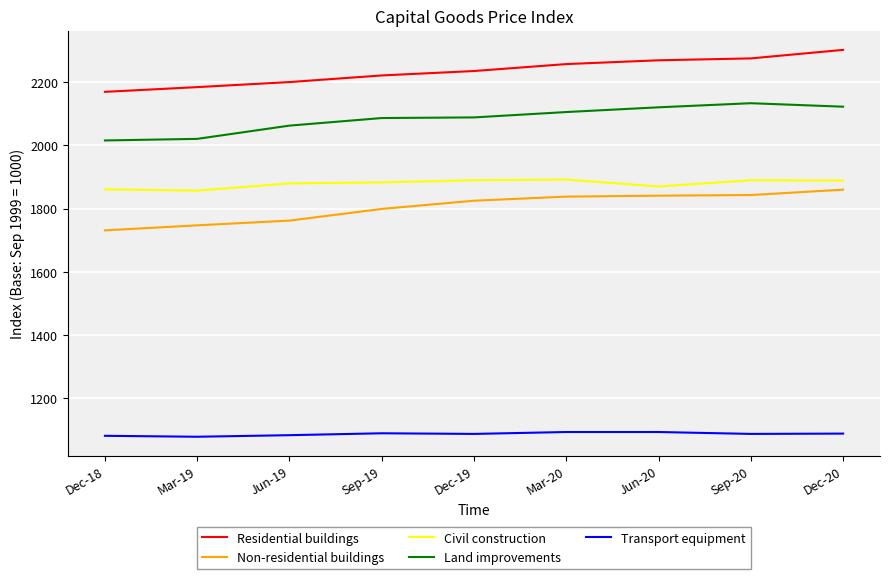

True or false: Residential buildings and Transport equipment cross at least once.

False